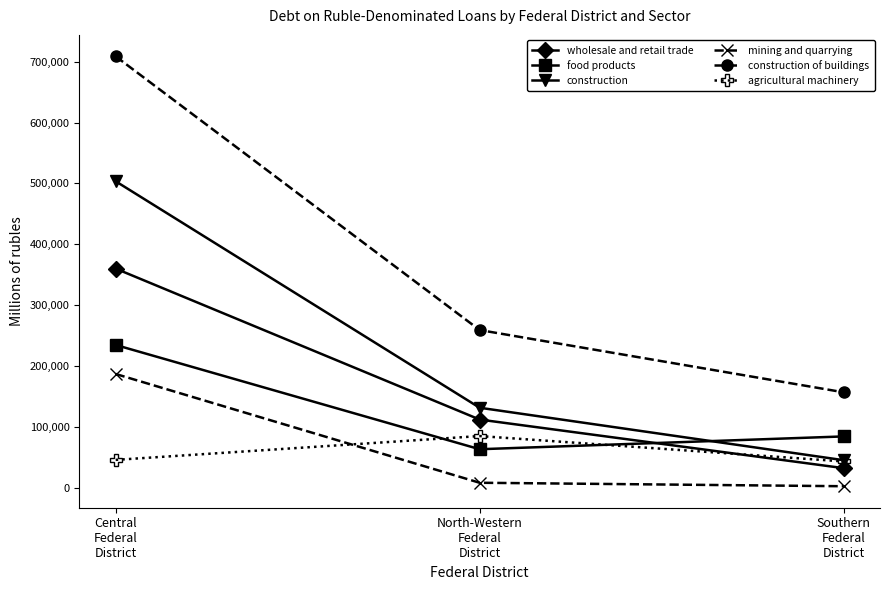

How many series are shown in this chart?

6